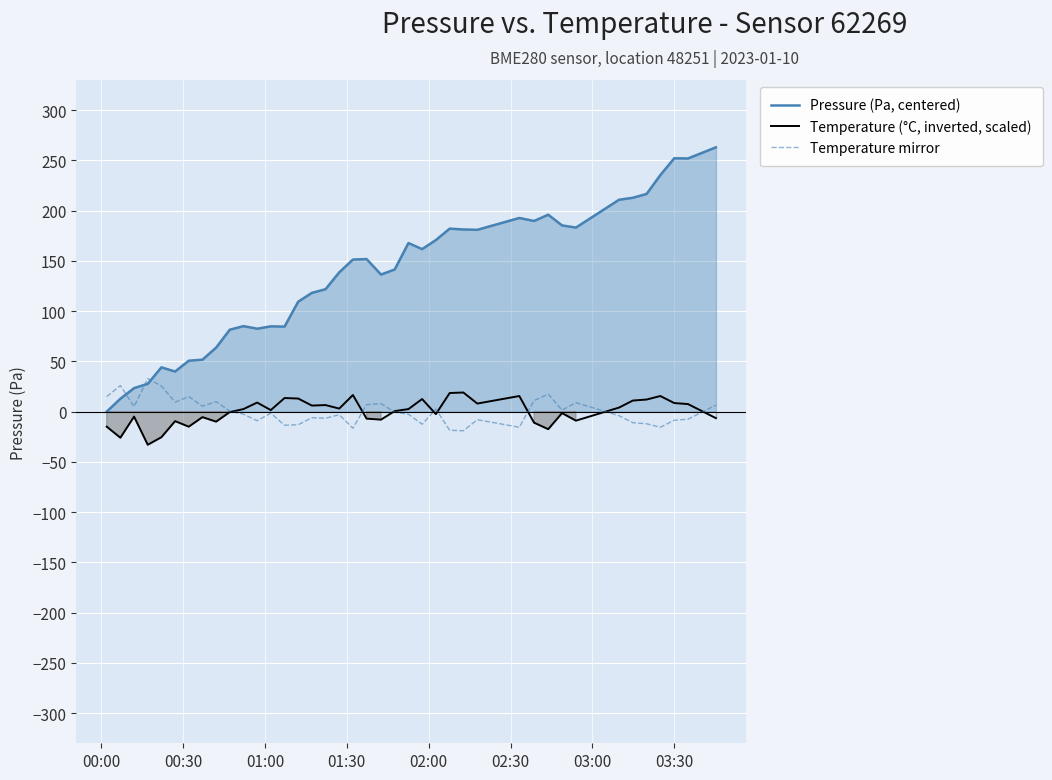

True or false: Temperature (°C, inverted, scaled) and Pressure (Pa, centered) cross at least once.

False